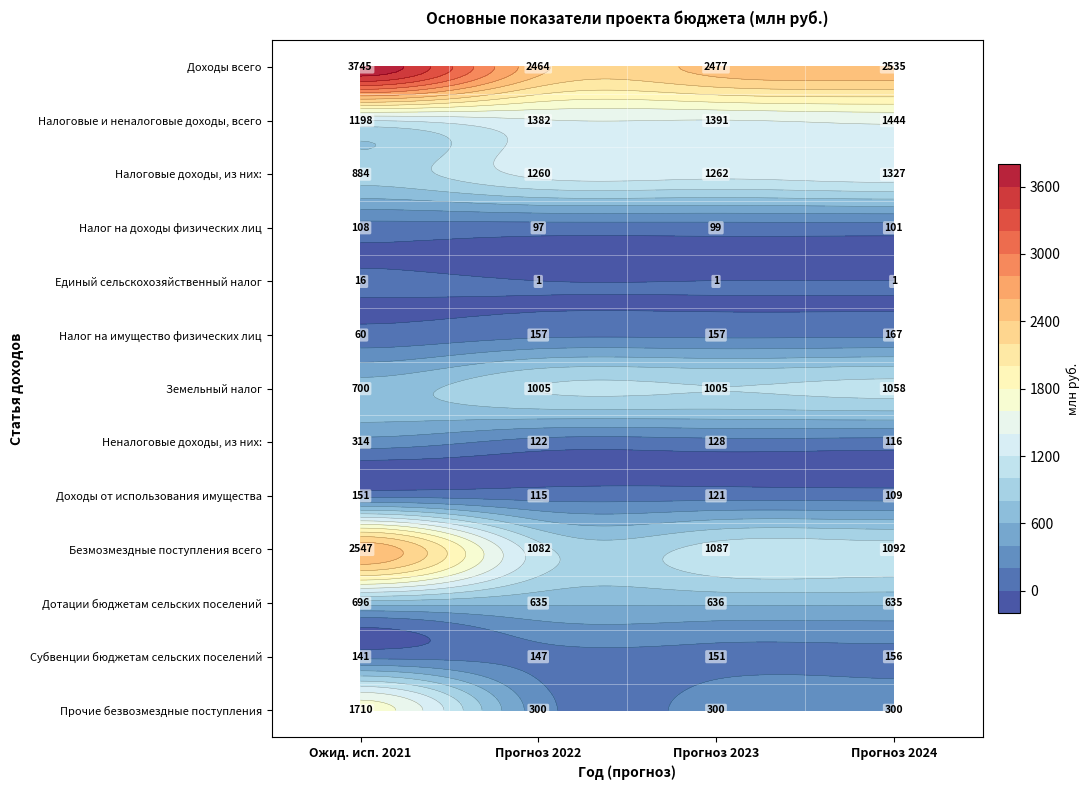

Is it true that Земельный налог equals 1004.7 at 2?

True